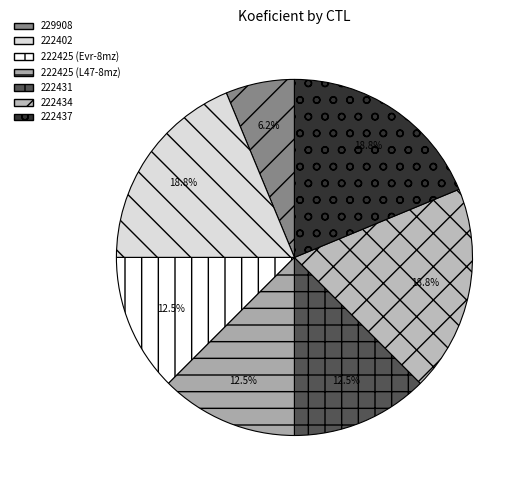

How much of the chart is everything except 222425 (Evr-8mz)?

87.5%